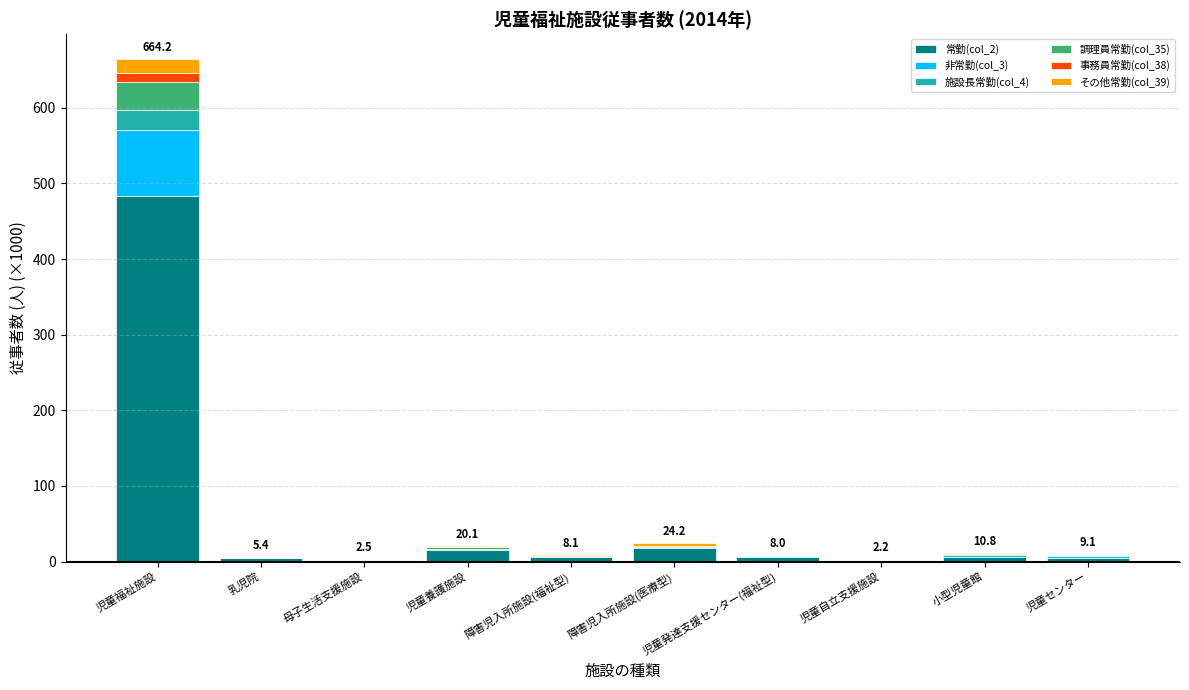

At which category is the sum across all series the highest?

児童福祉施設